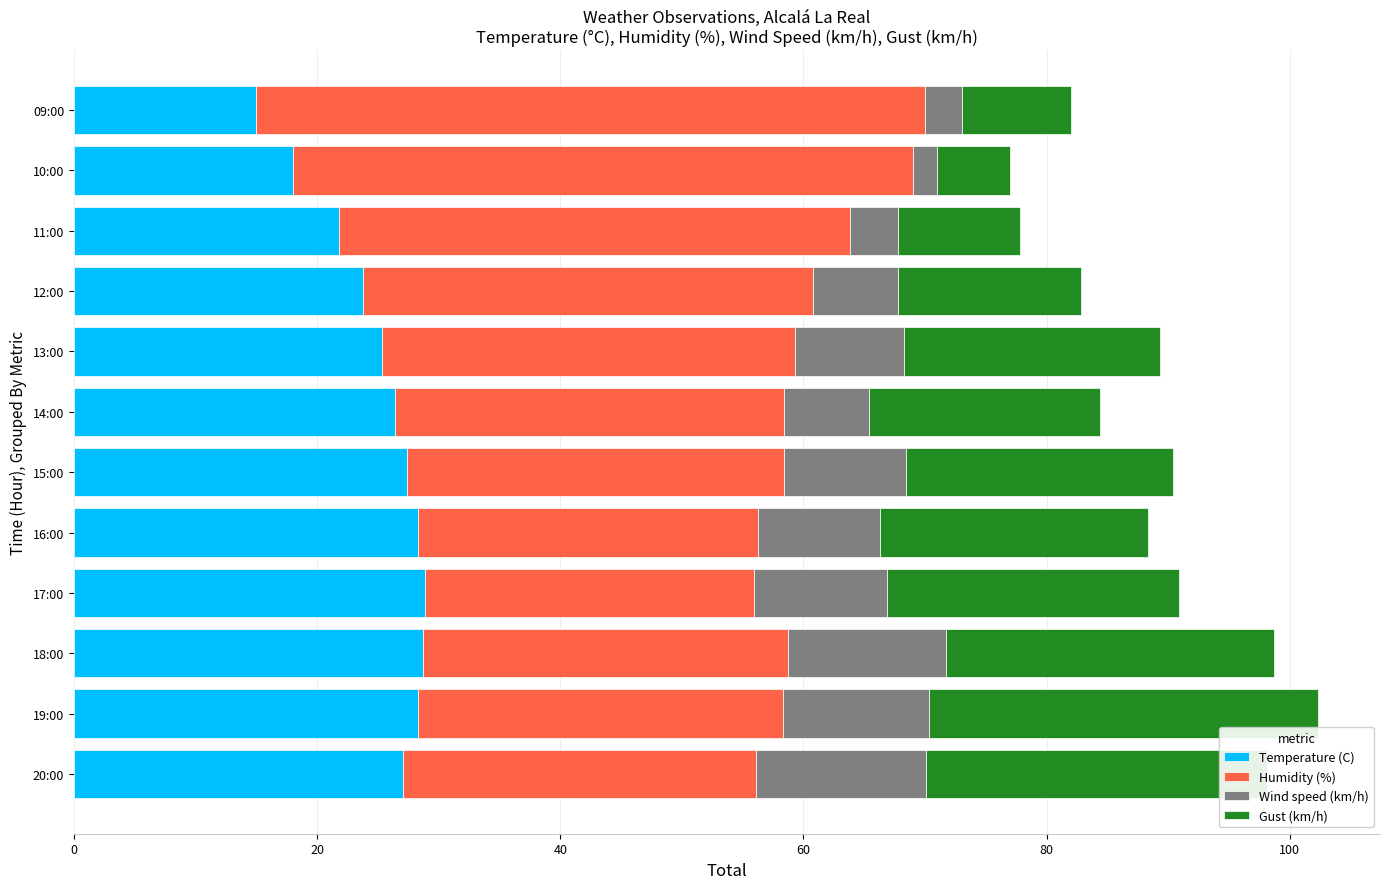

What is the difference between the maximum and minimum values in the Temperature (C) series?

13.9